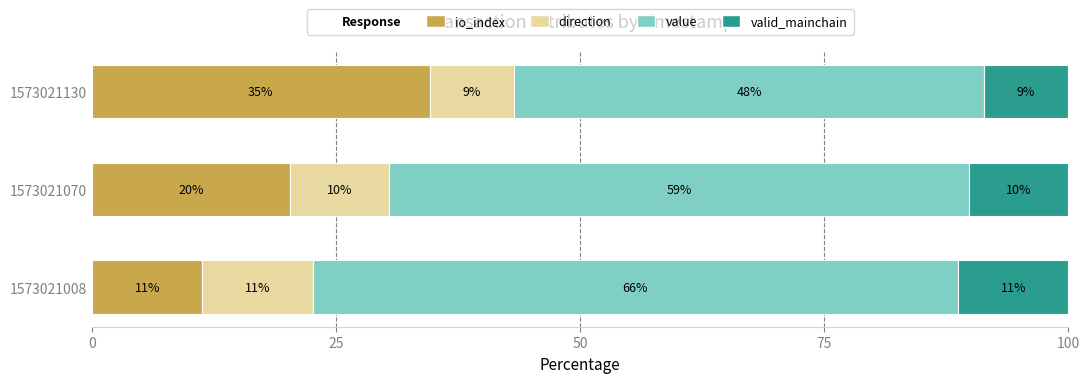

Count the number of categories in the chart.

3